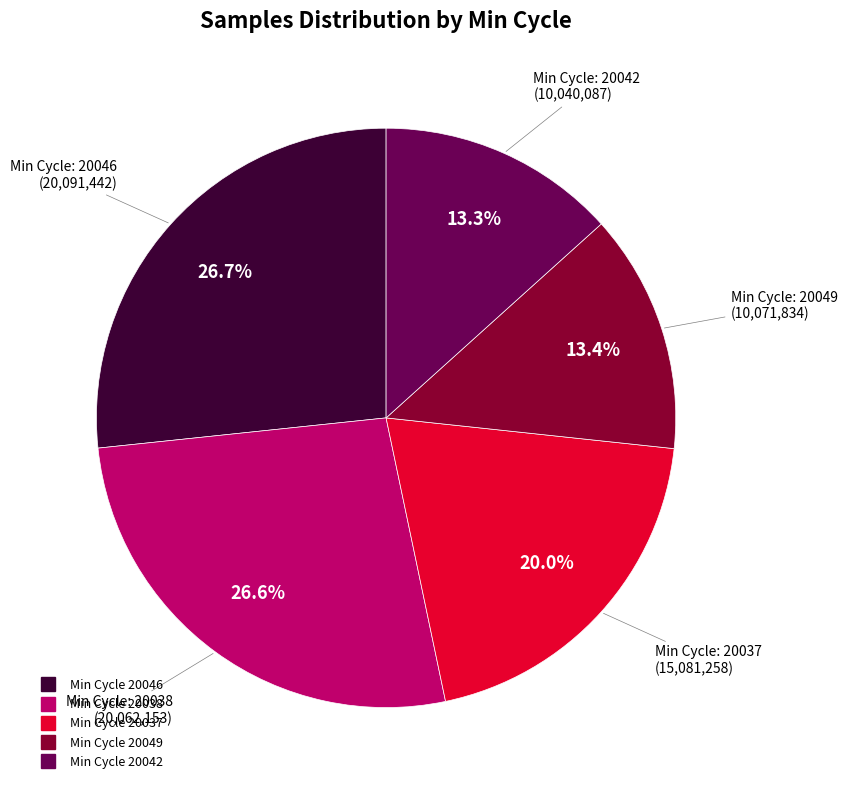

Is there any slice that represents more than half of the pie?

No